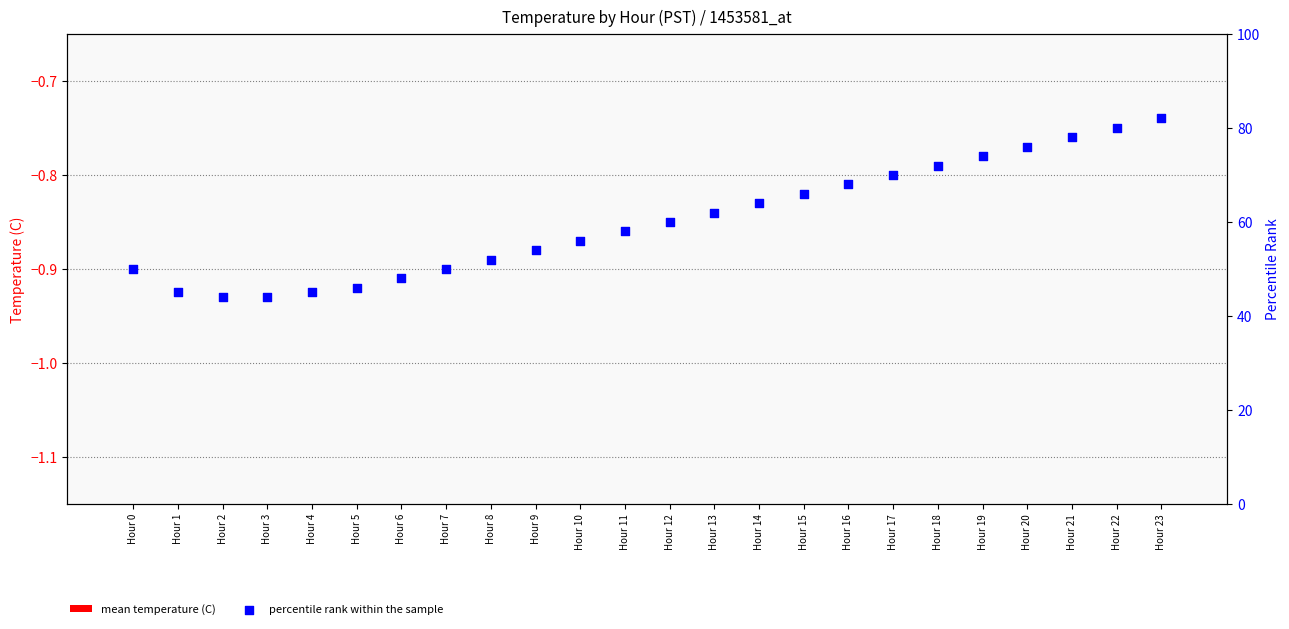

Which series has the largest total across all categories?

percentile rank within the sample